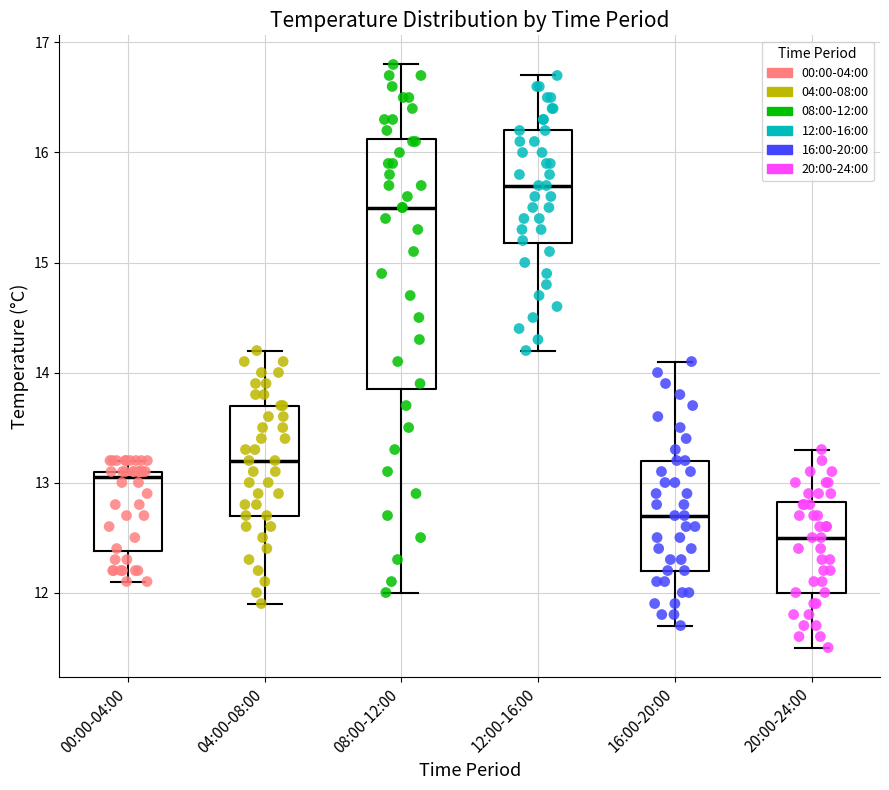

Reading left to right, transcribe this box plot: for each box, give where its median line is, the range the box spans, and where its two whiskers end, as read against the y-axis. The values are not printed on the chart, so give them approximately, as read against the axis.

00:00-04:00: median 13.1 (just below the box's upper edge), box 12.4 to 13.1, whiskers 12.1 to 13.2
04:00-08:00: median 13.2, box 12.7 to 13.7, whiskers 11.9 to 14.2
08:00-12:00: median 15.5, box 13.9 to 16.1, whiskers 12.0 to 16.8
12:00-16:00: median 15.7, box 15.2 to 16.2, whiskers 14.2 to 16.7
16:00-20:00: median 12.7, box 12.2 to 13.2, whiskers 11.7 to 14.1
20:00-24:00: median 12.5, box 12.0 to 12.8, whiskers 11.5 to 13.3